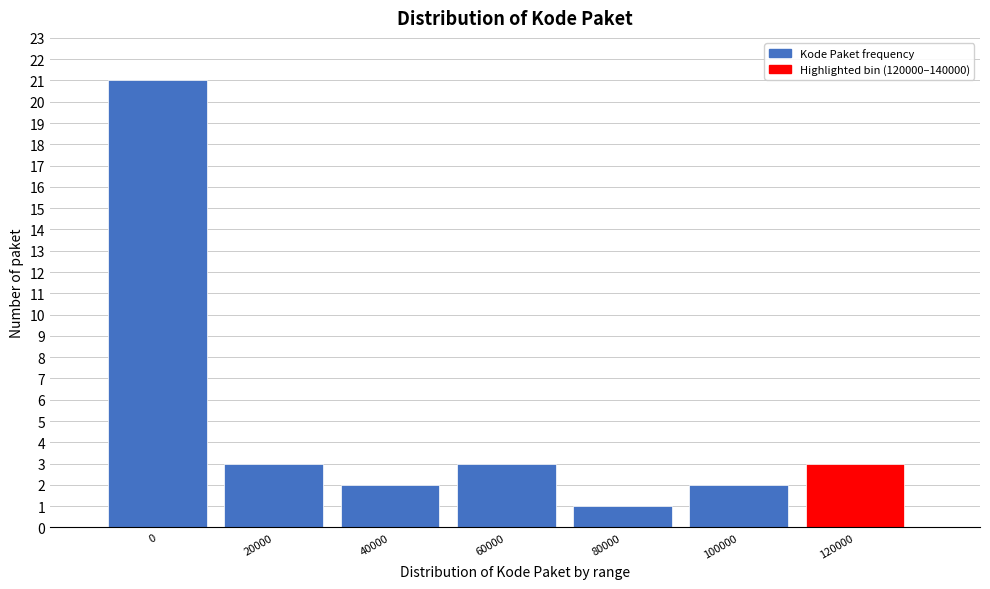

Reading right to left, list all the values displayed in this chart.

3	2	1	3	2	3	21